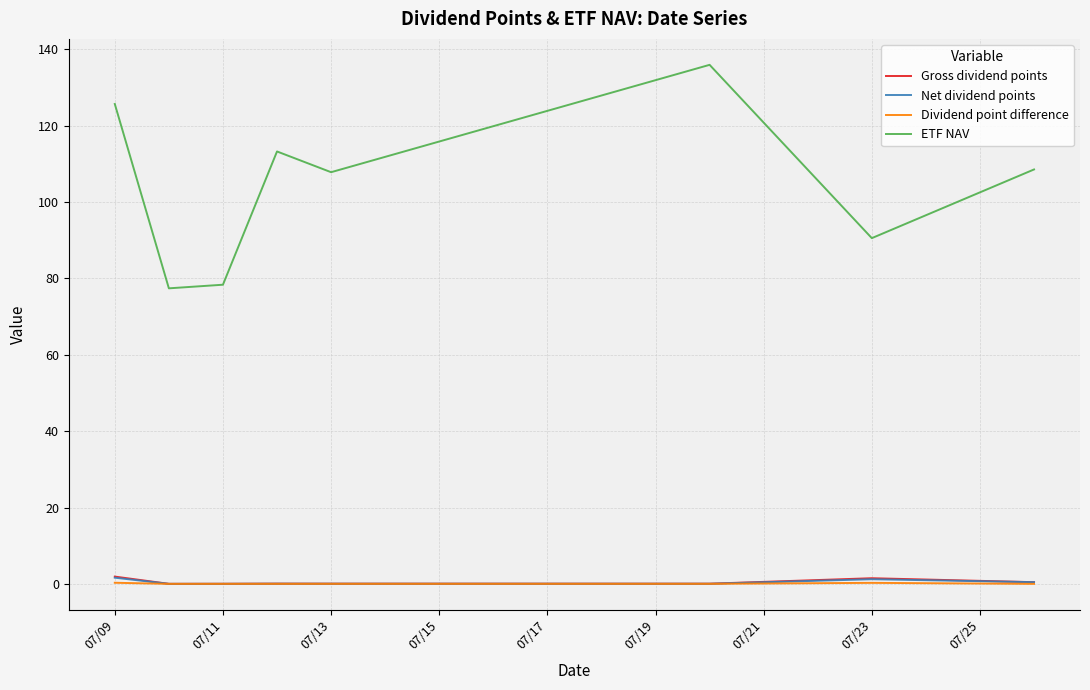

Which series has the largest range (max minus min)?

ETF NAV